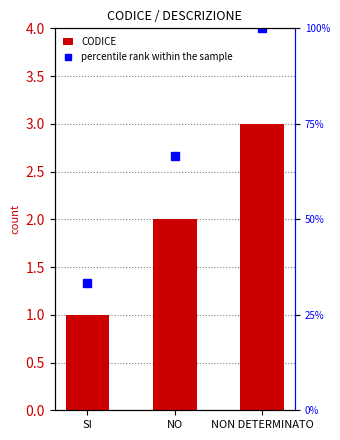

How many distinct data groups are displayed?

2